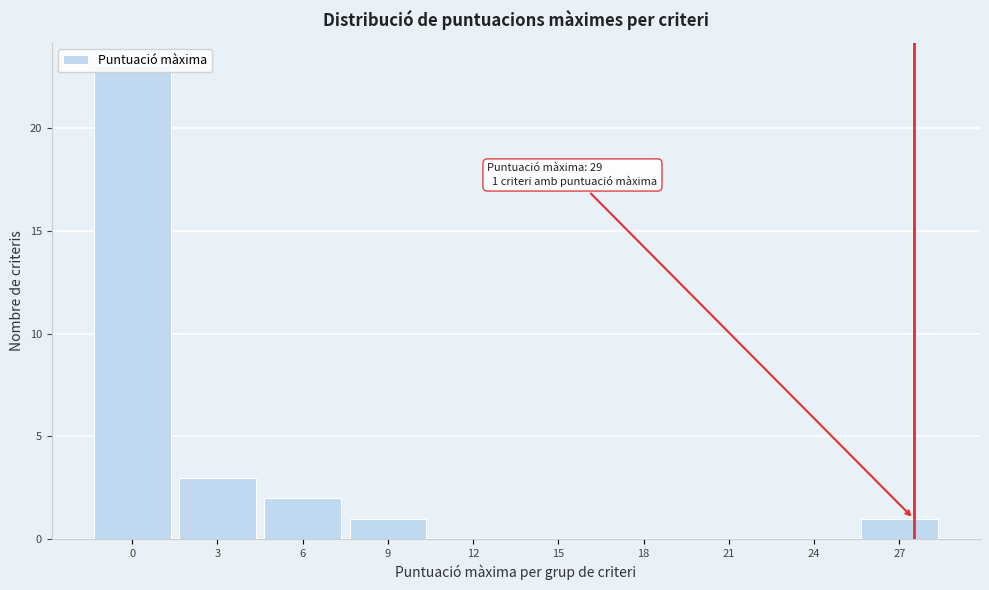

What is the sum of all values?

30